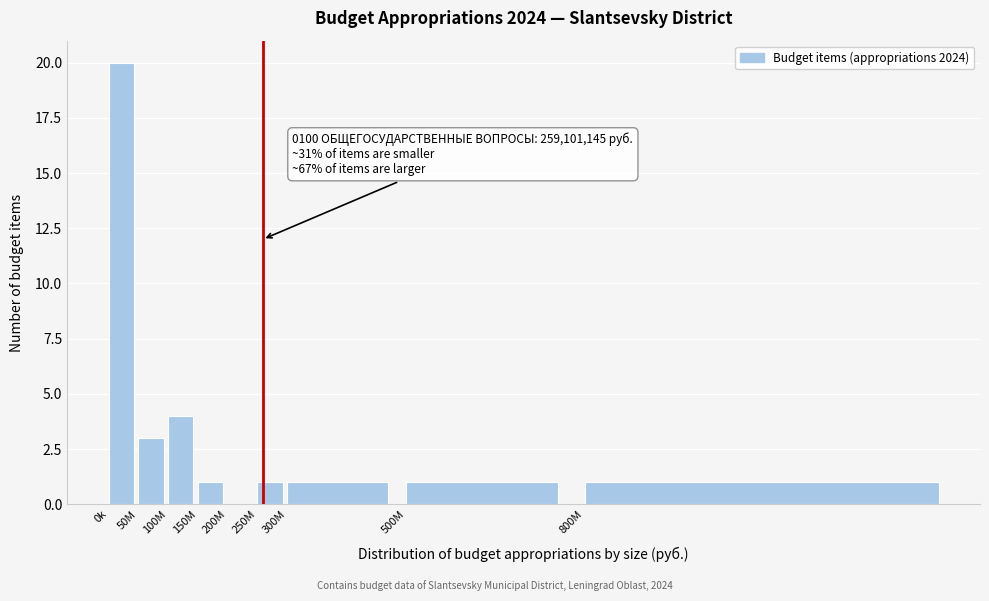

Reading left to right, extract all data points from this chart.

0k=20	50M=3	100M=4	150M=1	200M=0	250M=1	300M=1	500M=1	800M=1